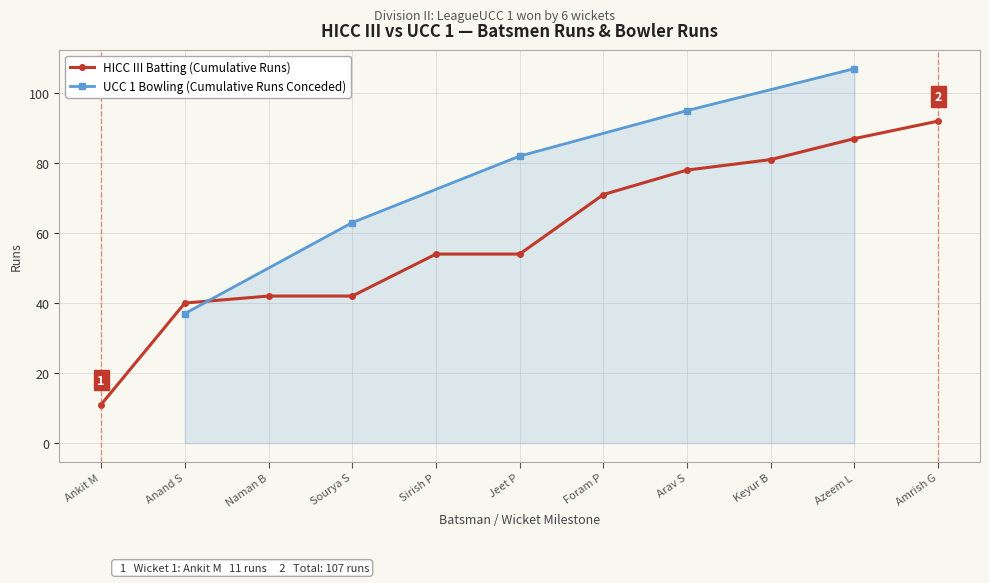

Which category has the lowest value in the UCC 1 Bowling (Cumulative Runs Conceded) series?

Anand S